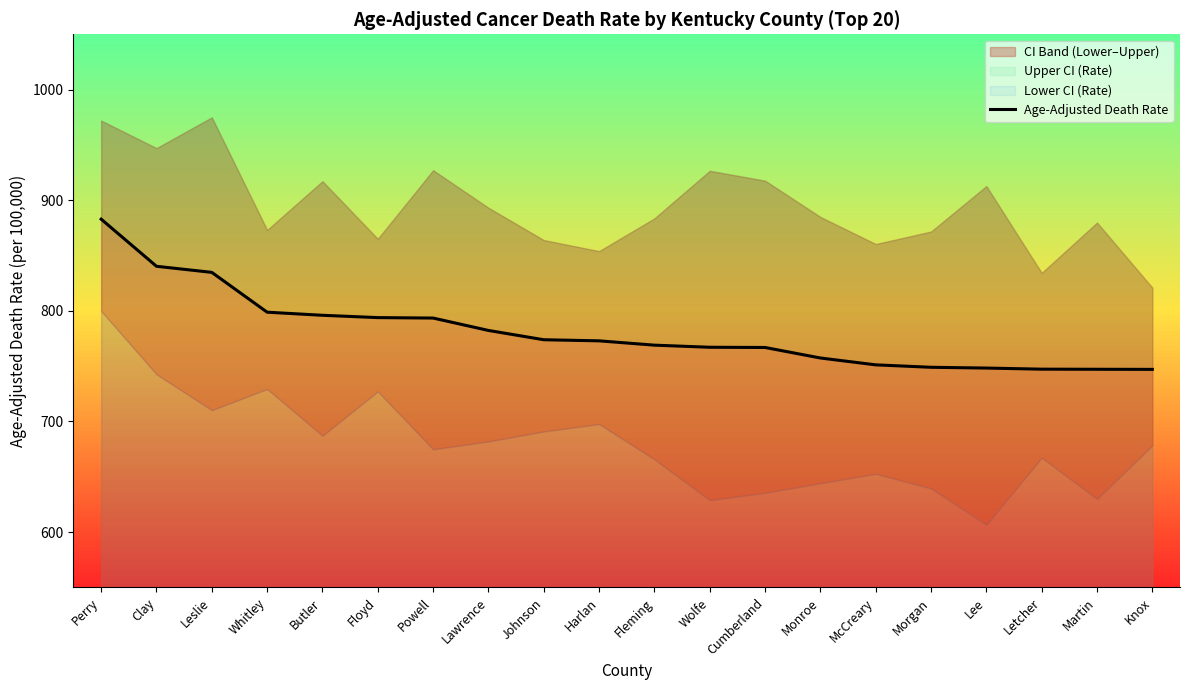

List the labels in order of value, smallest first.

Knox, Martin, Letcher, Lee, Morgan, McCreary, Monroe, Cumberland, Wolfe, Fleming, Harlan, Johnson, Lawrence, Powell, Floyd, Butler, Whitley, Leslie, Clay, Perry